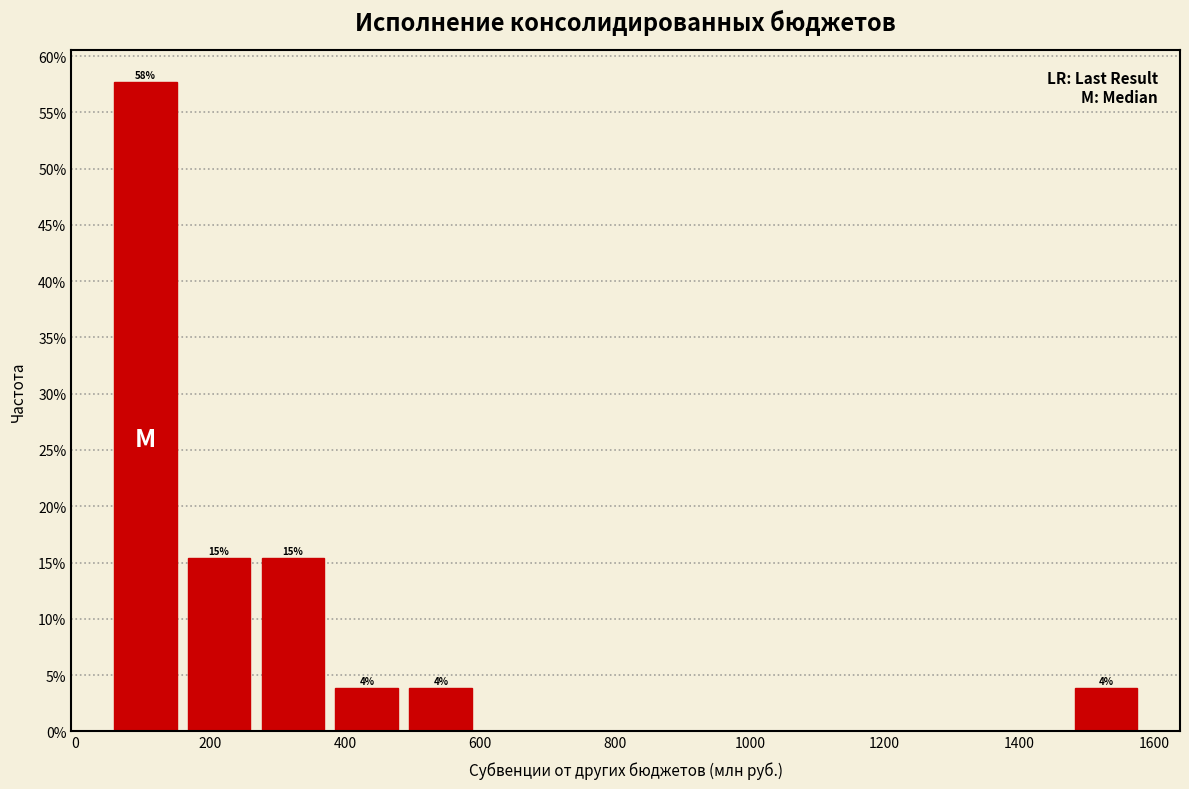

Over which range of the x-axis is the bar tallest?

40 to 160